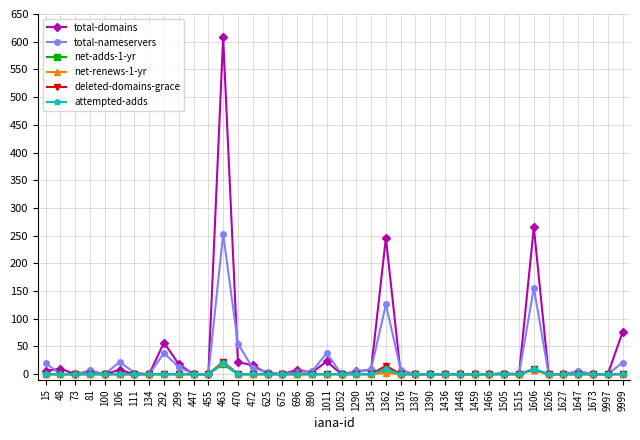

What is the average value of the net-renews-1-yr series?

1